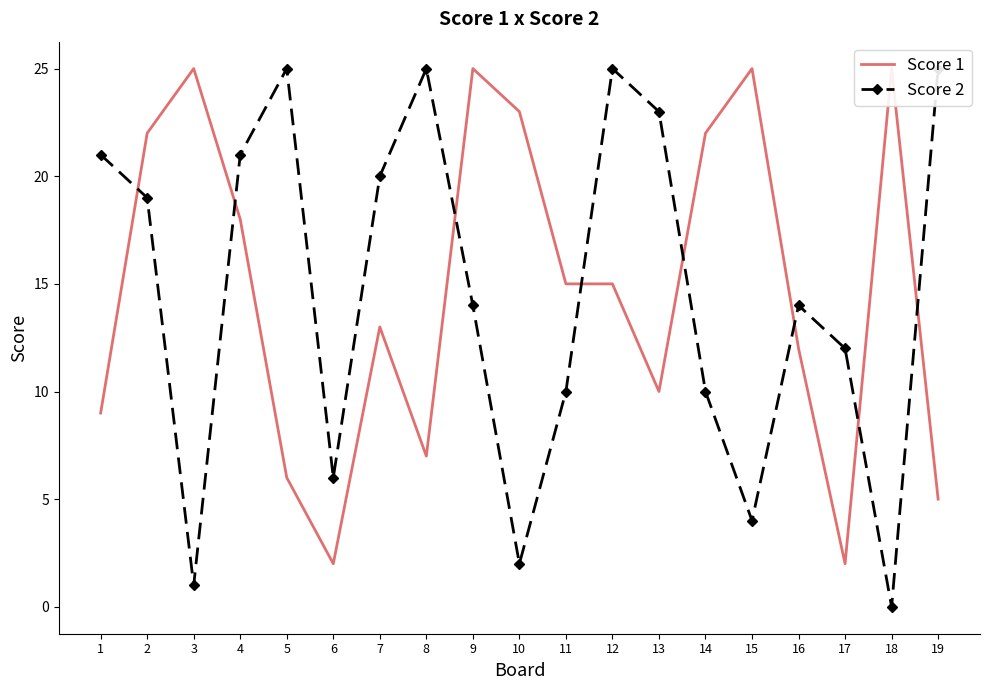

At which category is the sum across all series the highest?

2